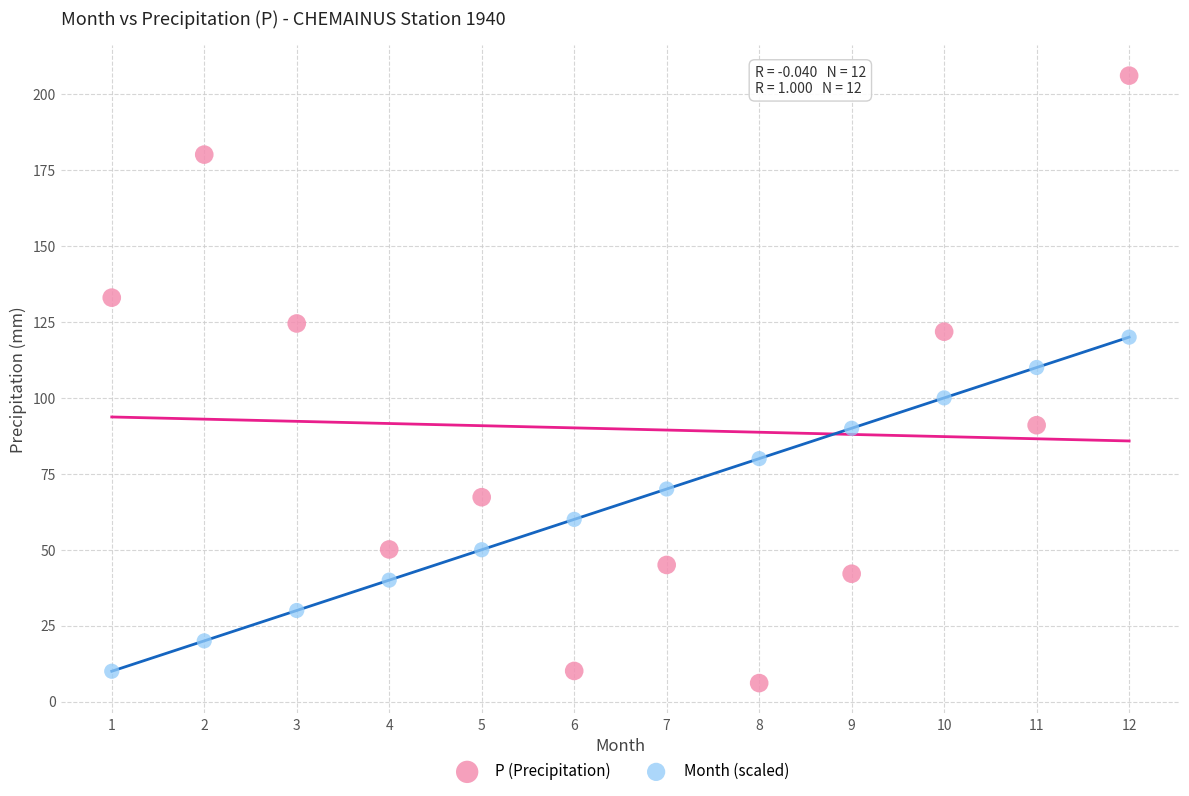

Which series contains the highest Y value?

P (Precipitation)